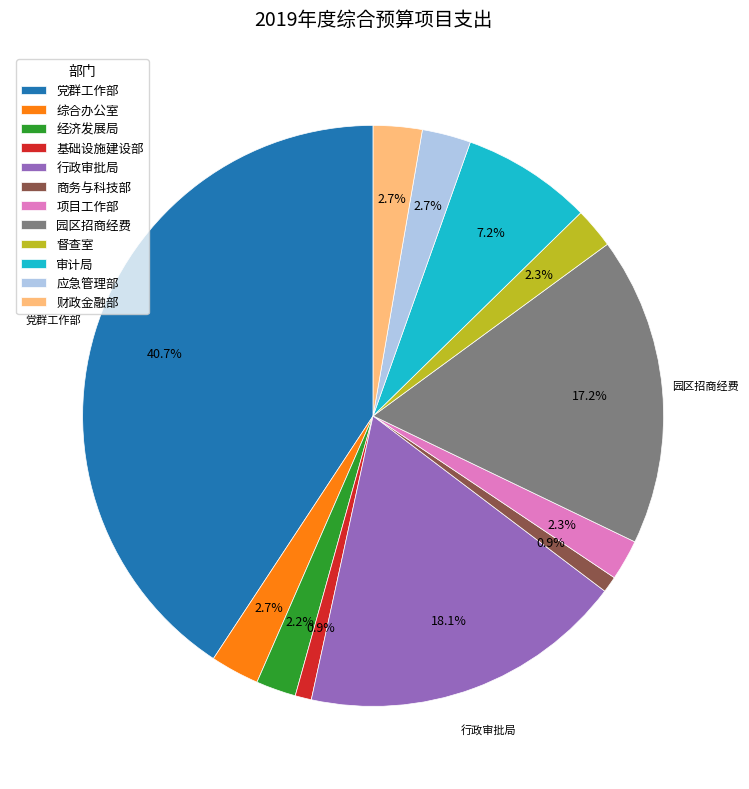

What is the largest slice in the pie chart?

党群工作部